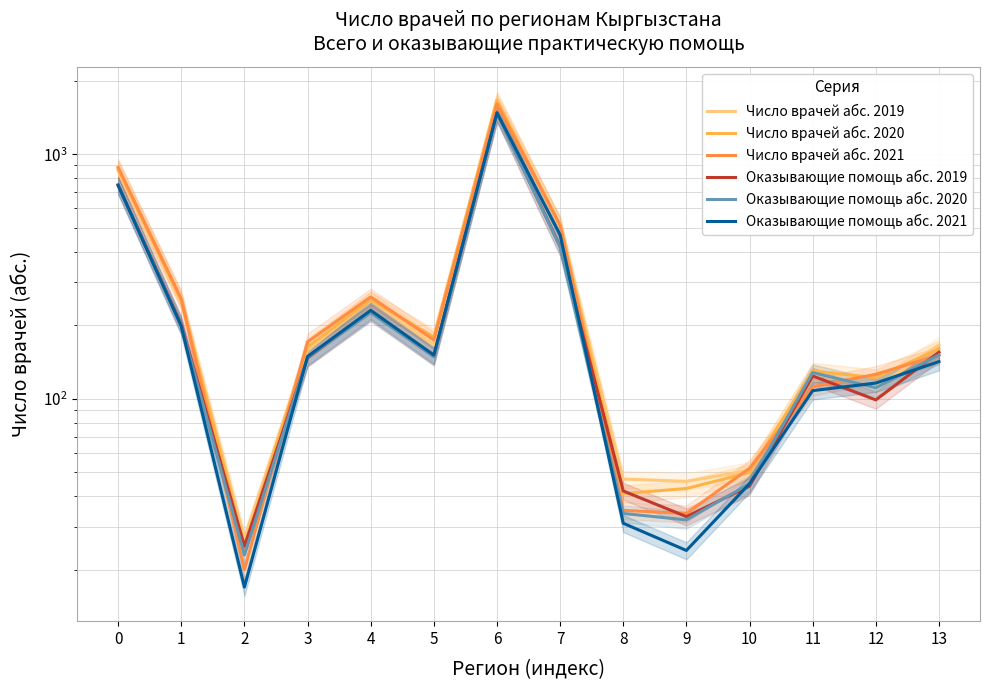

At which category does the chart reach its peak across all series?

6